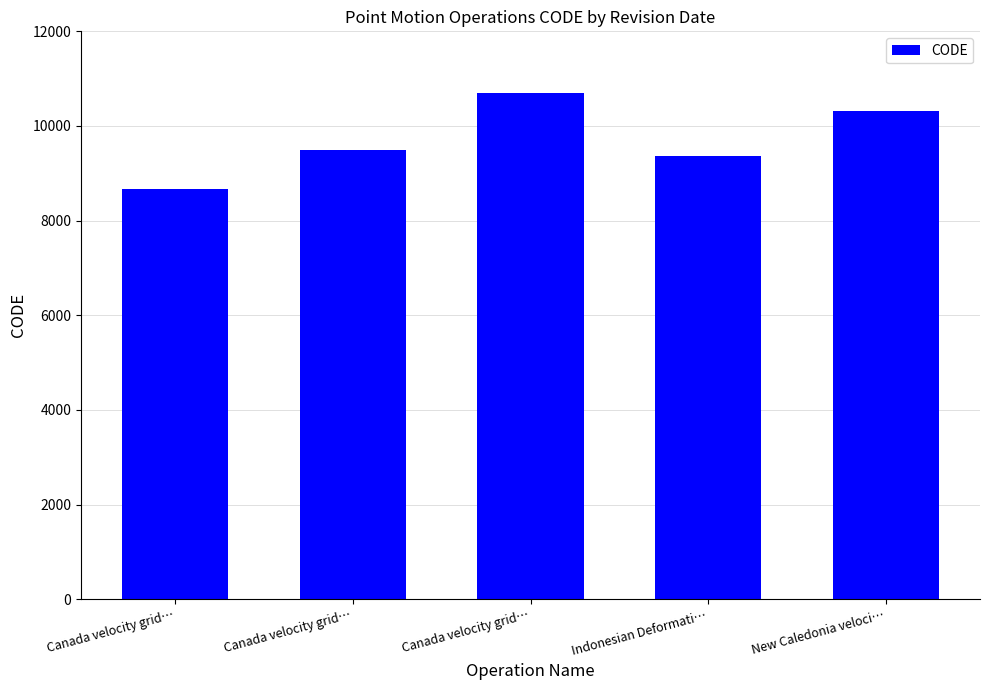

Reading right to left, extract all data points from this chart.

New Caledonia veloci…=10323	Indonesian Deformati…=9375	Canada velocity grid…=10707	Canada velocity grid…=9483	Canada velocity grid…=8676